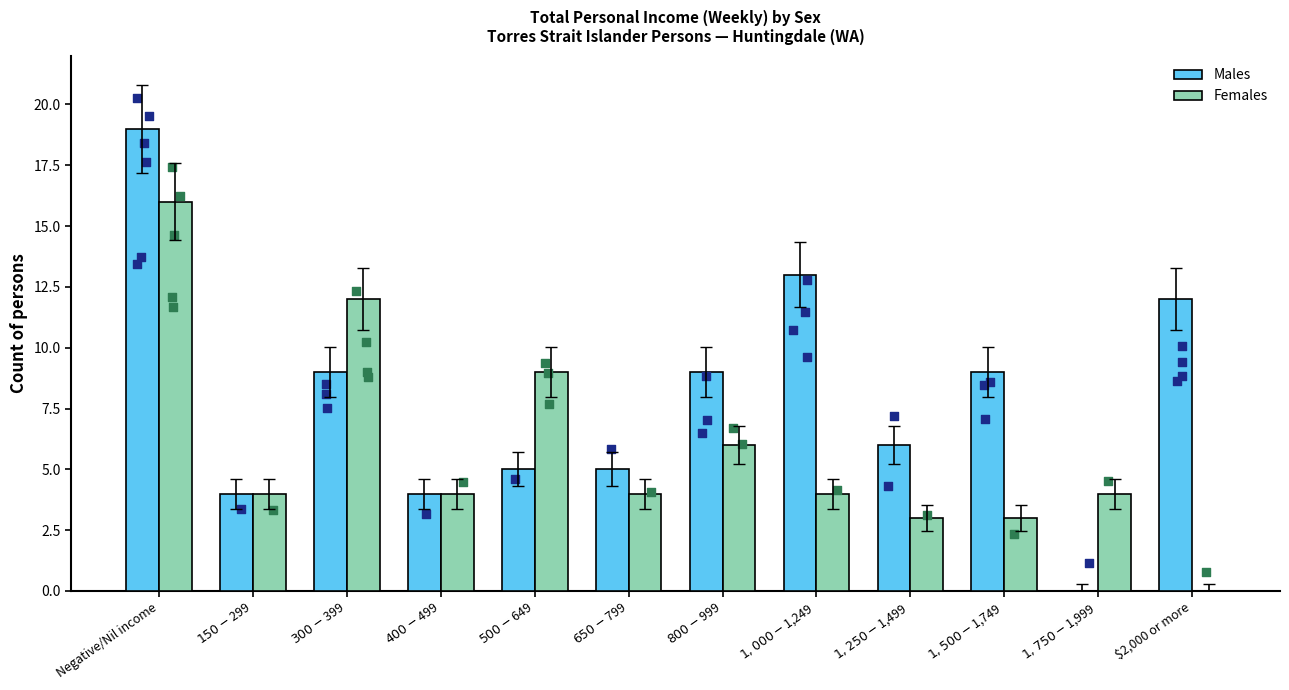

Which series has the largest total across all categories?

Males